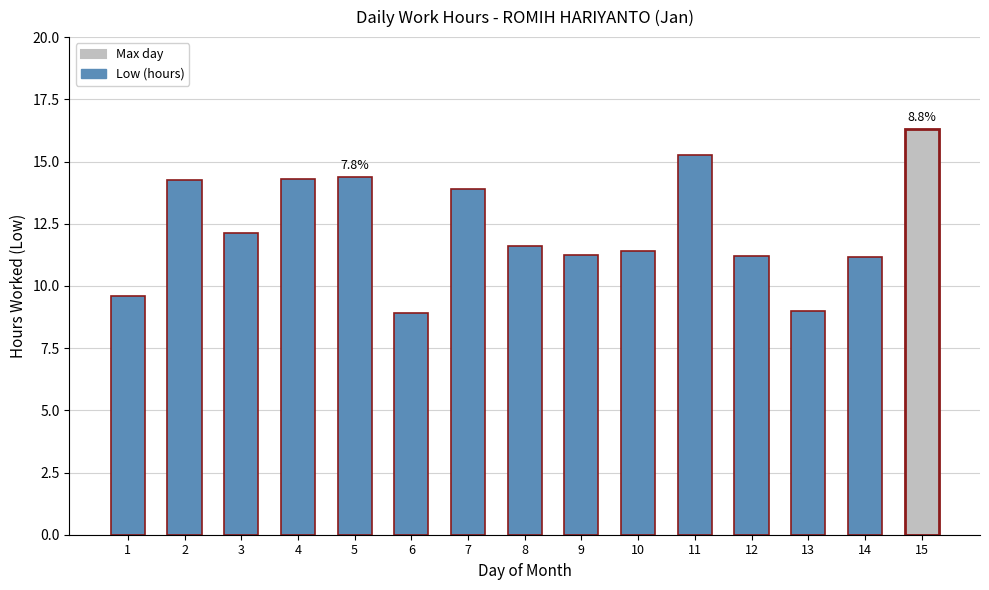

What is the smallest value displayed?

8.9